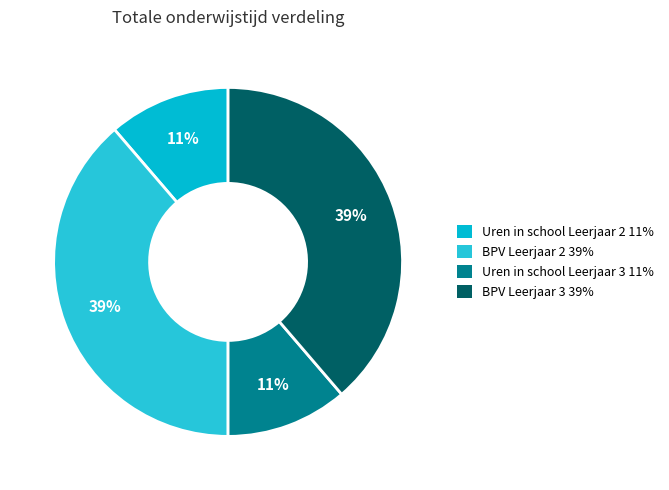

Is there any slice that represents more than half of the pie?

No